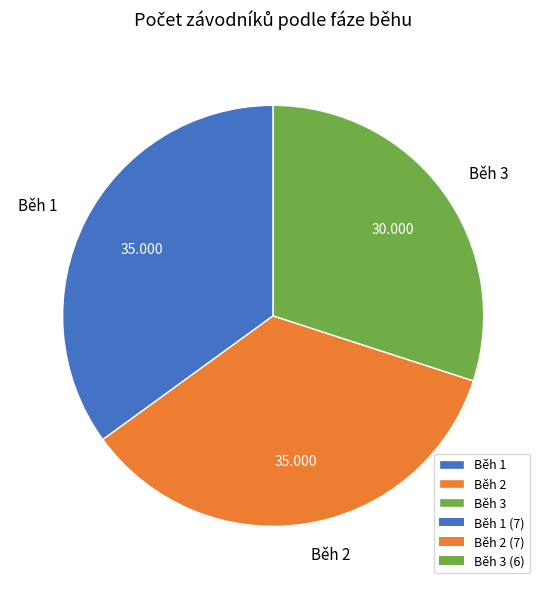

Is there any slice that represents more than half of the pie?

No